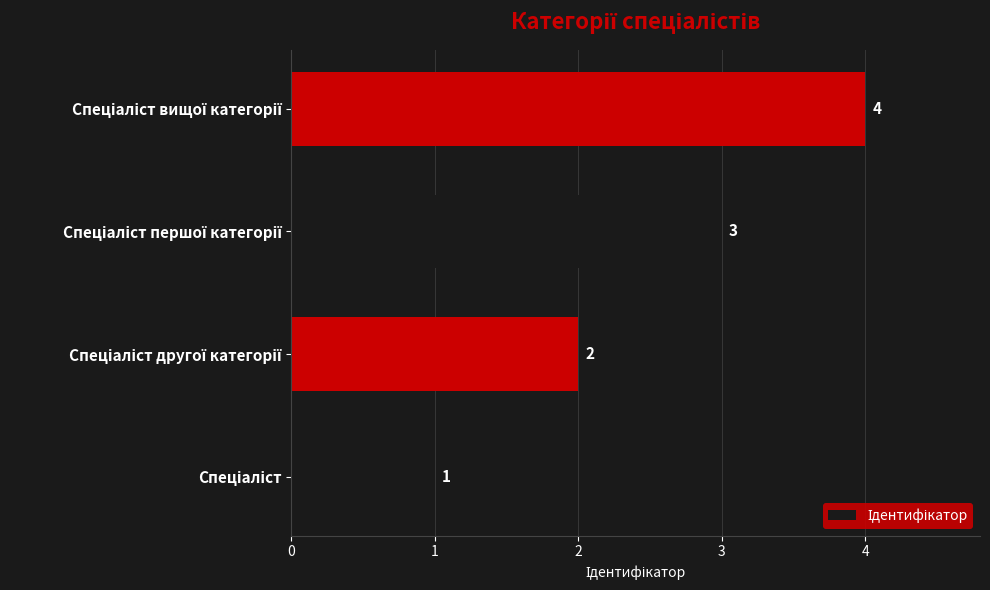

Count the values in the range 2 to 4.

3